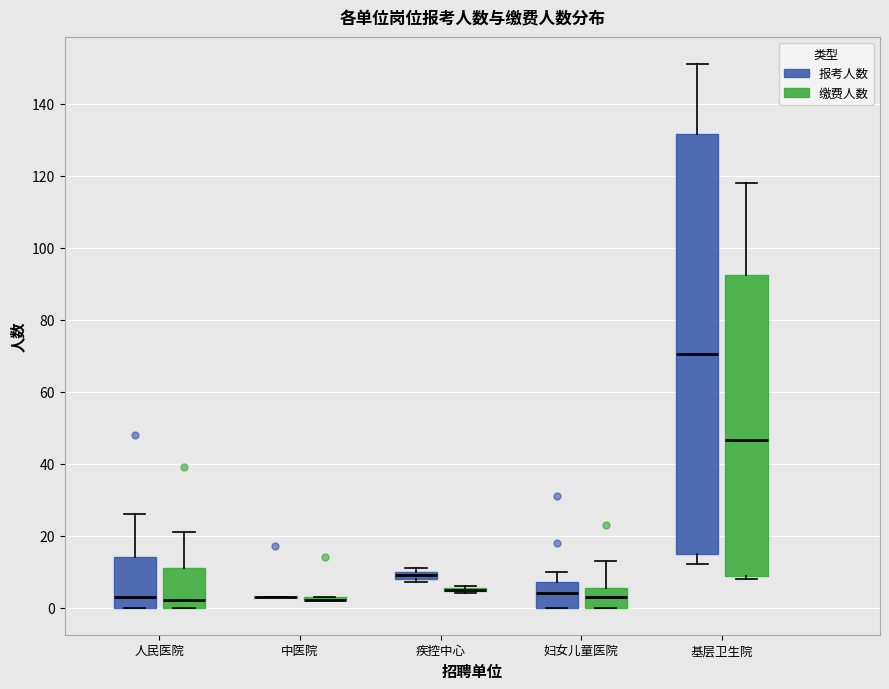

Which box is the tallest, from its lower edge to its upper edge?

基层卫生院 (报考人数)